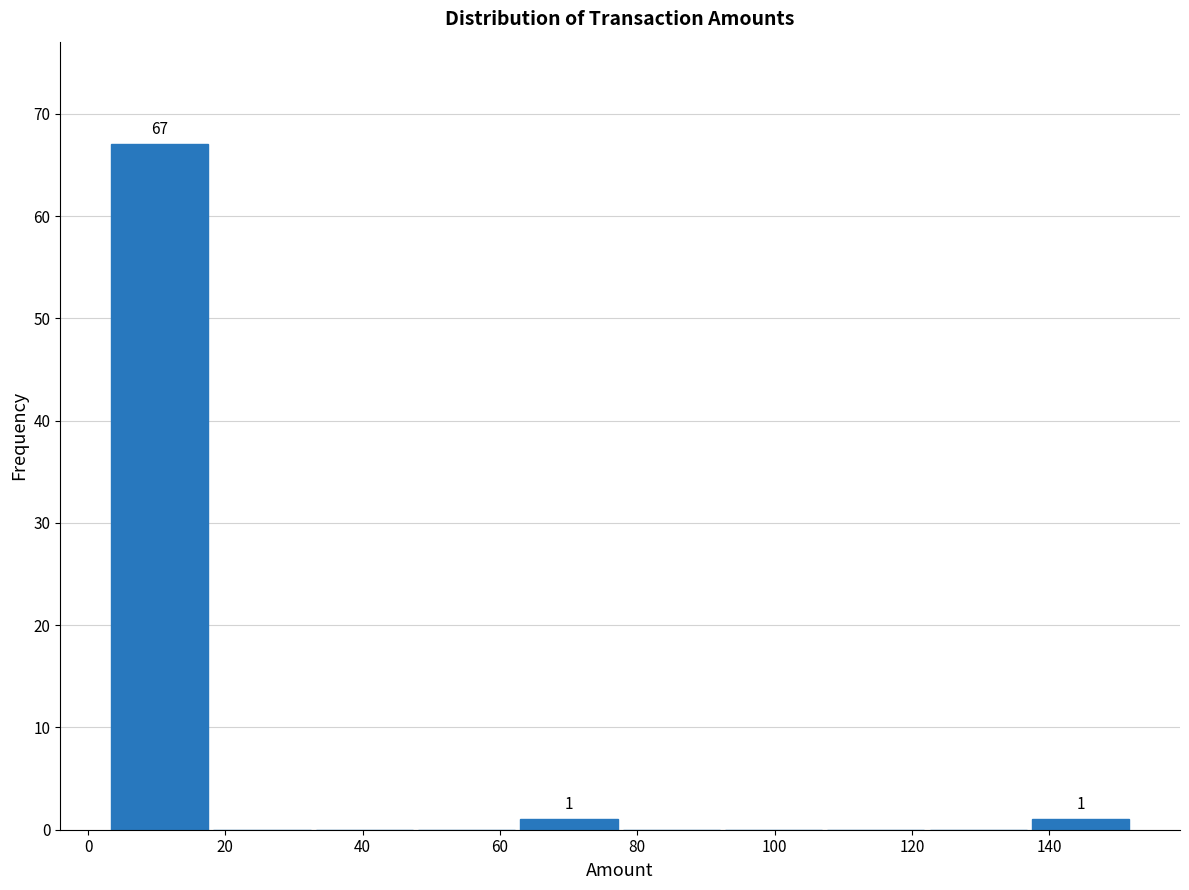

Over which range of the x-axis is the bar tallest?

4 to 18